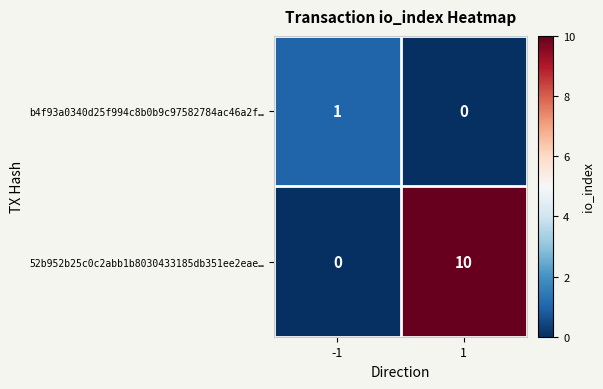

Which series has the largest total across all categories?

52b952b25c0c2abb1b8030433185db351ee2eae…